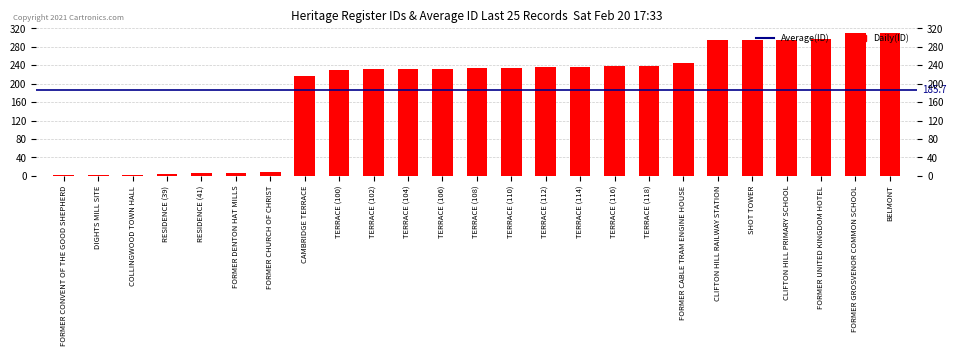

What is the label of the 20th bar from the right?

FORMER DENTON HAT MILLS